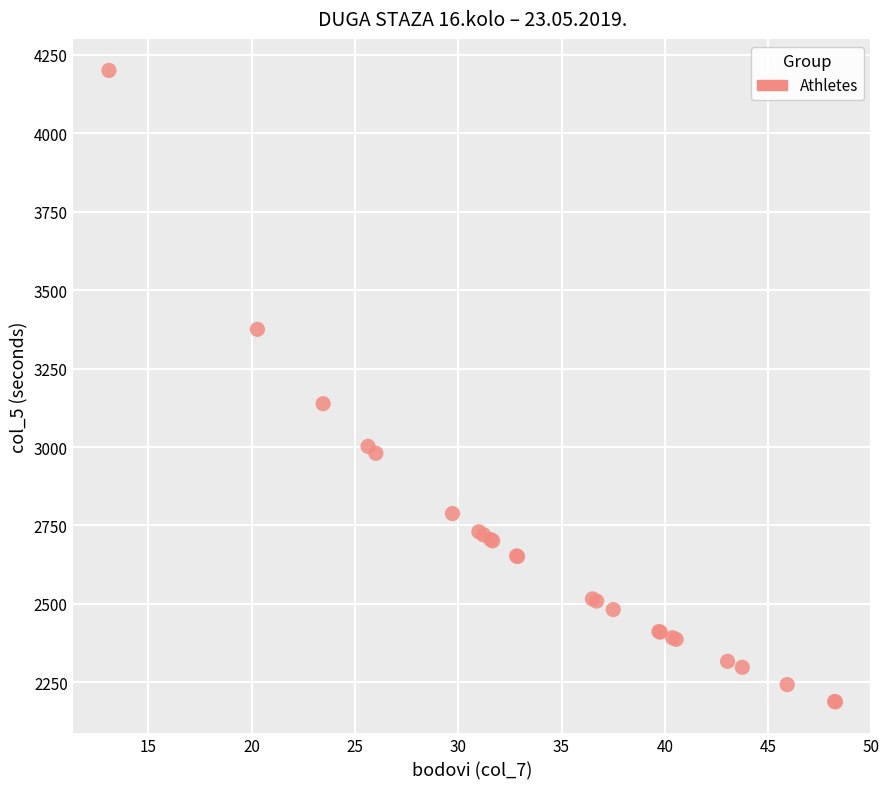

What Y value in the scatter plot is closest to 3194?

3138